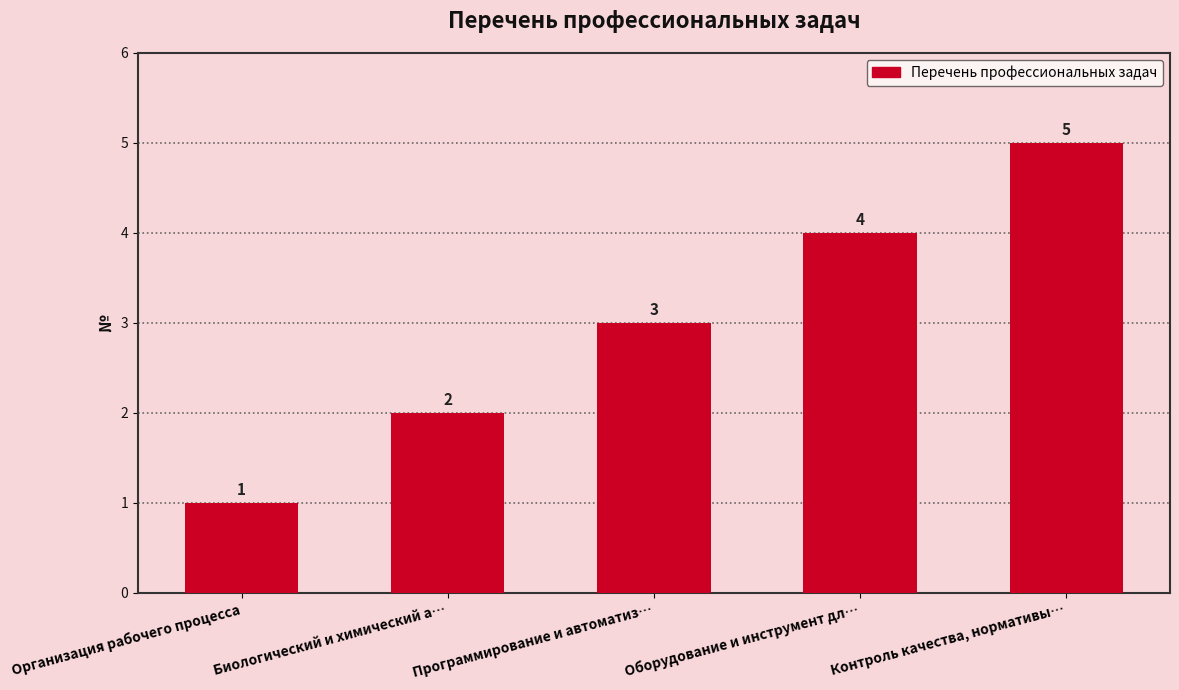

What is the value of the 4th bar from the left?

4